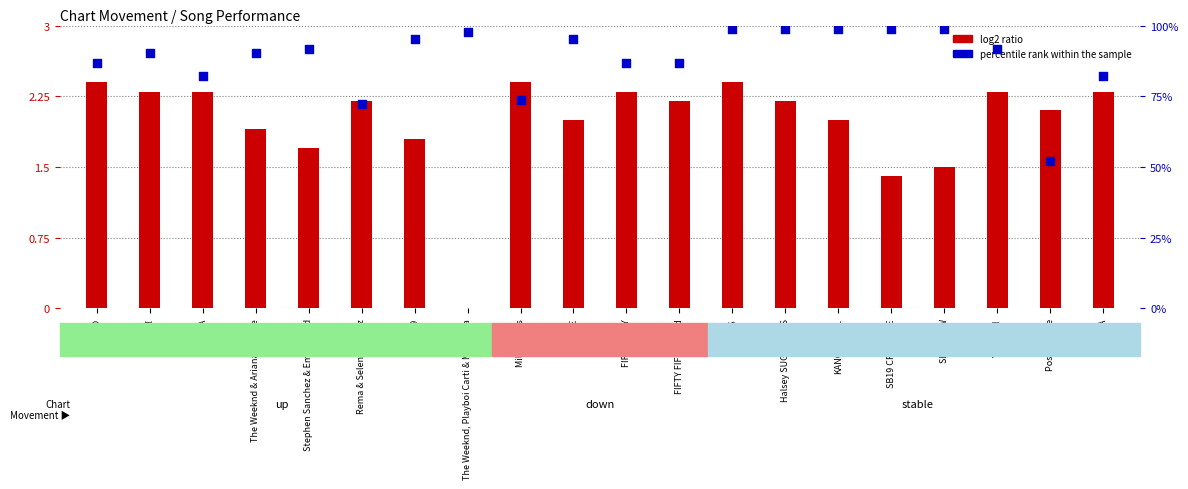

Which series has the widest spread of Y values?

percentile rank within the sample